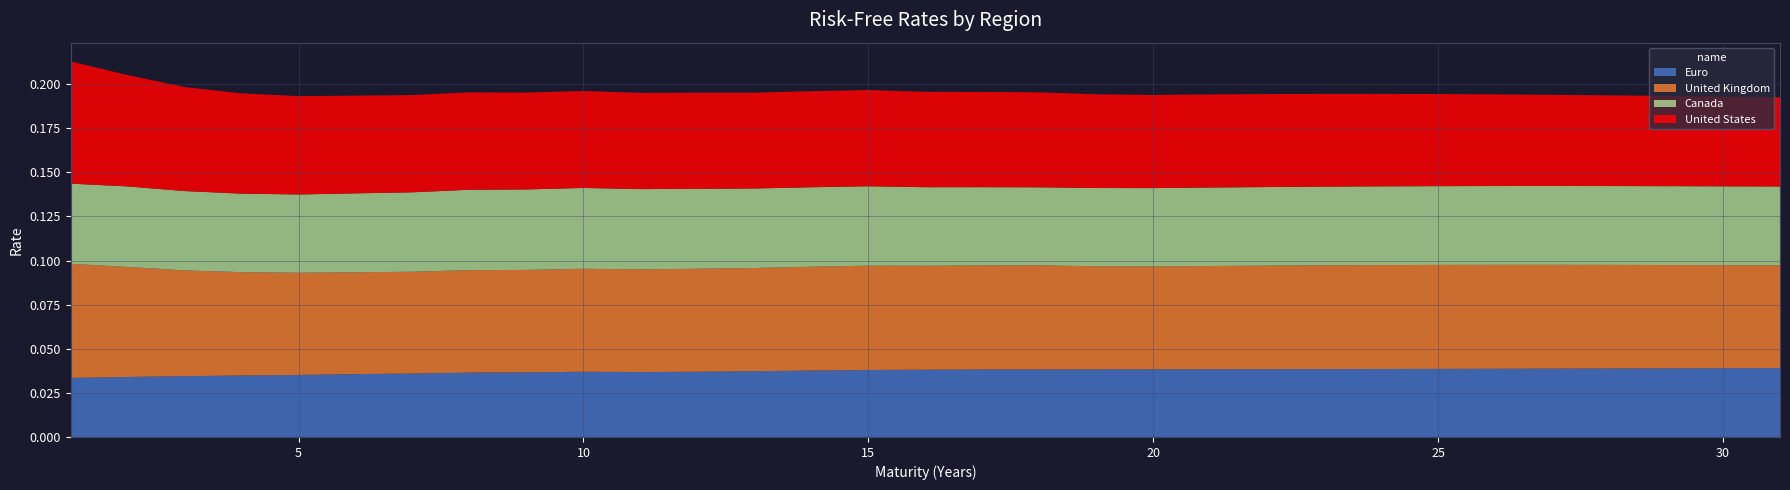

Reading left to right, what are all the values shown in this chart?

Euro: 1=0.0	2=0.0	3=0.0	4=0.0	5=0.0	6=0.0	7=0.0	8=0.0	9=0.0	10=0.0	11=0.0	12=0.0	13=0.0	14=0.0	15=0.0	16=0.0	17=0.0	18=0.0	19=0.0	20=0.0	21=0.0	22=0.0	23=0.0	24=0.0	25=0.0	26=0.0	27=0.0	28=0.0	29=0.0	30=0.0	31=0.0
United Kingdom: 1=0.1	2=0.1	3=0.1	4=0.1	5=0.1	6=0.1	7=0.1	8=0.1	9=0.1	10=0.1	11=0.1	12=0.1	13=0.1	14=0.1	15=0.1	16=0.1	17=0.1	18=0.1	19=0.1	20=0.1	21=0.1	22=0.1	23=0.1	24=0.1	25=0.1	26=0.1	27=0.1	28=0.1	29=0.1	30=0.1	31=0.1
Canada: 1=0.0	2=0.0	3=0.0	4=0.0	5=0.0	6=0.0	7=0.0	8=0.0	9=0.0	10=0.0	11=0.0	12=0.0	13=0.0	14=0.0	15=0.0	16=0.0	17=0.0	18=0.0	19=0.0	20=0.0	21=0.0	22=0.0	23=0.0	24=0.0	25=0.0	26=0.0	27=0.0	28=0.0	29=0.0	30=0.0	31=0.0
United States: 1=0.1	2=0.1	3=0.1	4=0.1	5=0.1	6=0.1	7=0.1	8=0.1	9=0.1	10=0.1	11=0.1	12=0.1	13=0.1	14=0.1	15=0.1	16=0.1	17=0.1	18=0.1	19=0.1	20=0.1	21=0.1	22=0.1	23=0.1	24=0.1	25=0.1	26=0.1	27=0.1	28=0.1	29=0.1	30=0.1	31=0.1